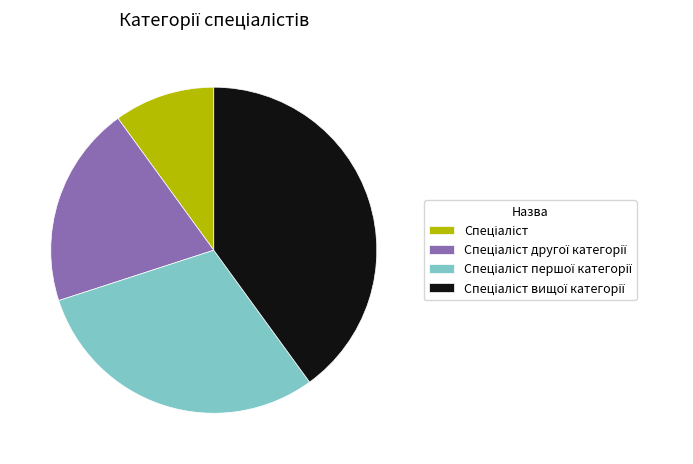

Does any single category account for the majority?

No